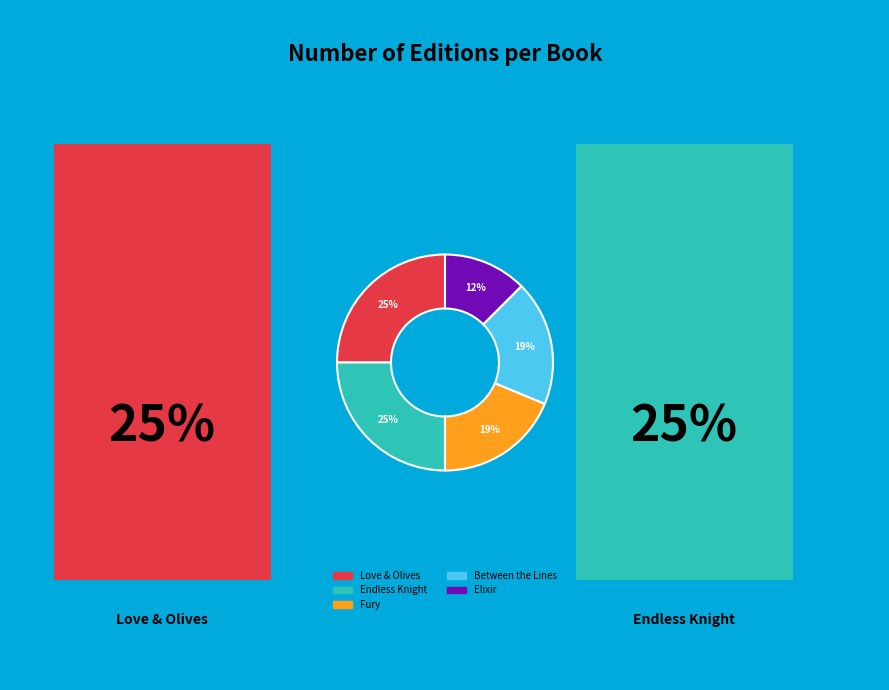

Does Endless Knight account for over 50% of the chart?

No